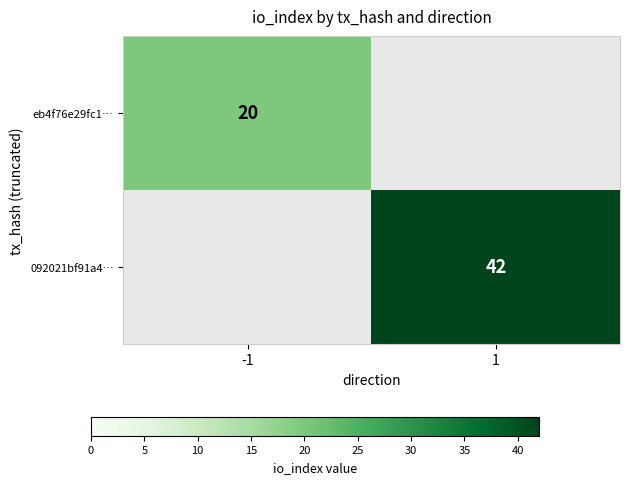

The value of 092021bf91a4… at 1 is 14. True or false?

False